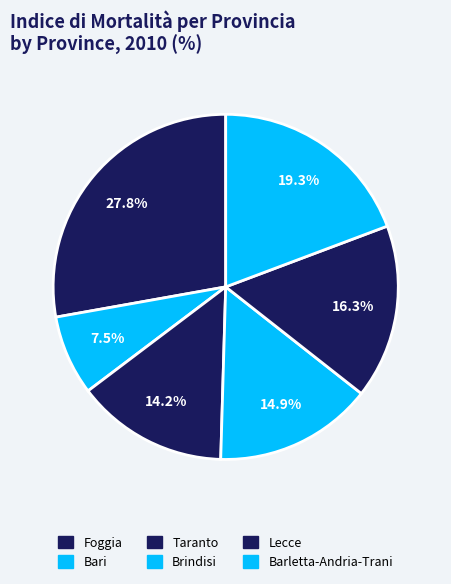

To the nearest percent, what percentage of the pie is Brindisi?

15%